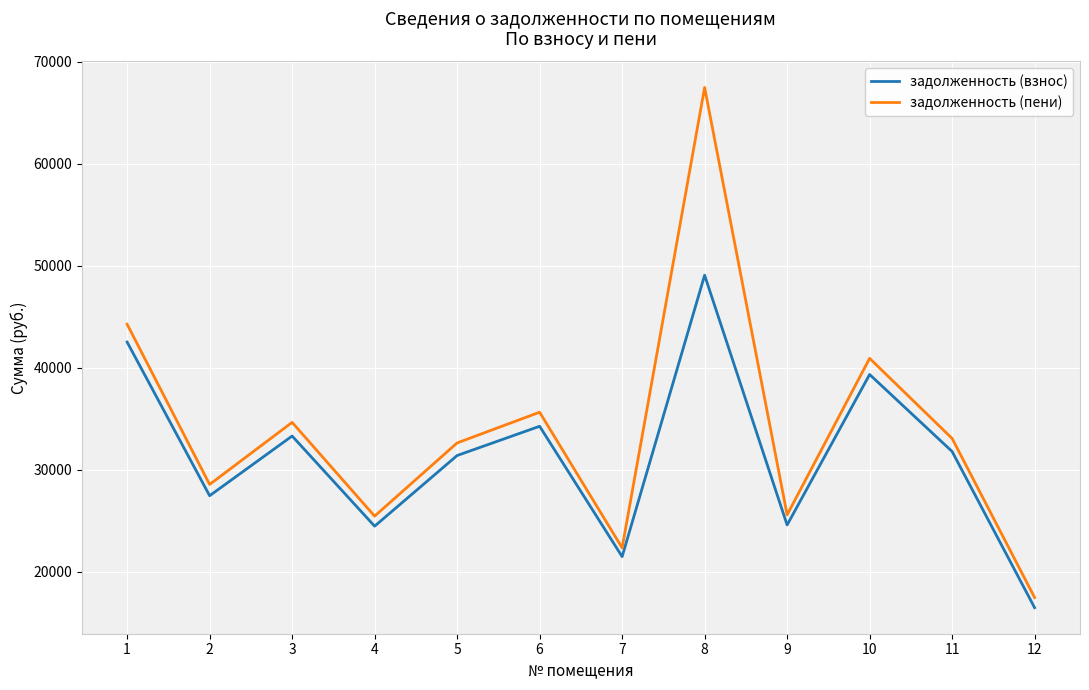

True or false: задолженность (пени) has a value of 25580.2 at 9.

True